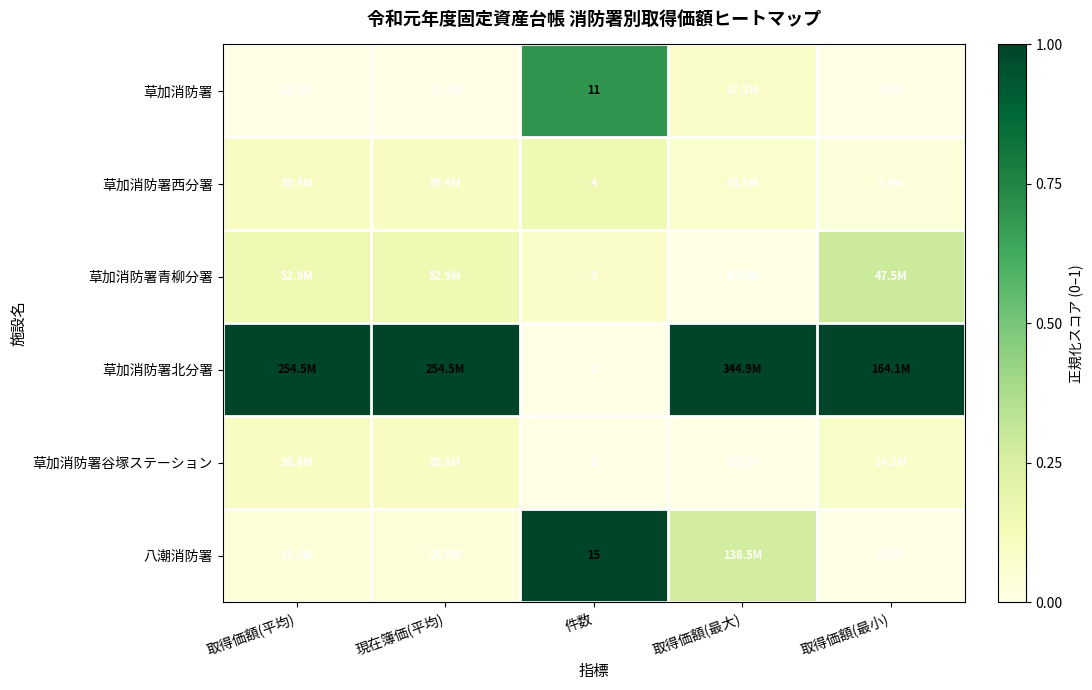

Read the 草加消防署青柳分署 value at 件数.

0.1